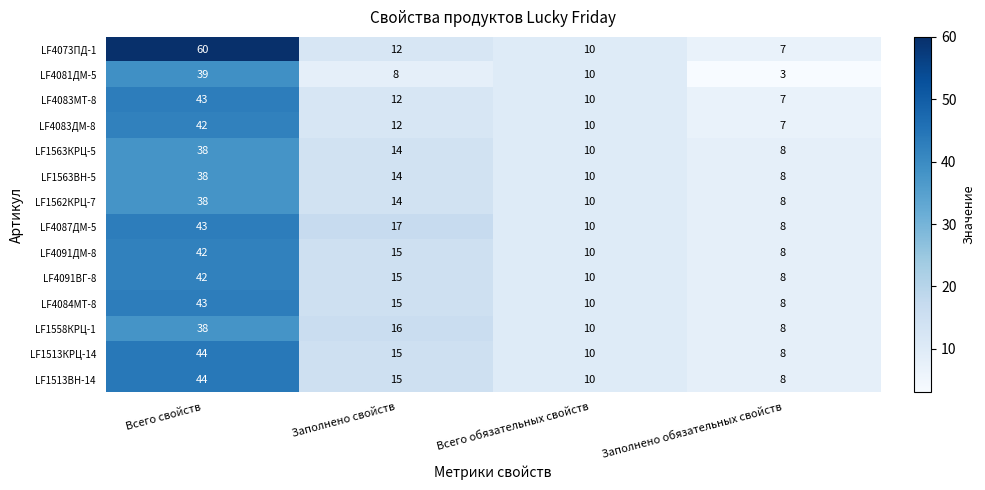

Which series has the largest range (max minus min)?

LF4073ПД-1